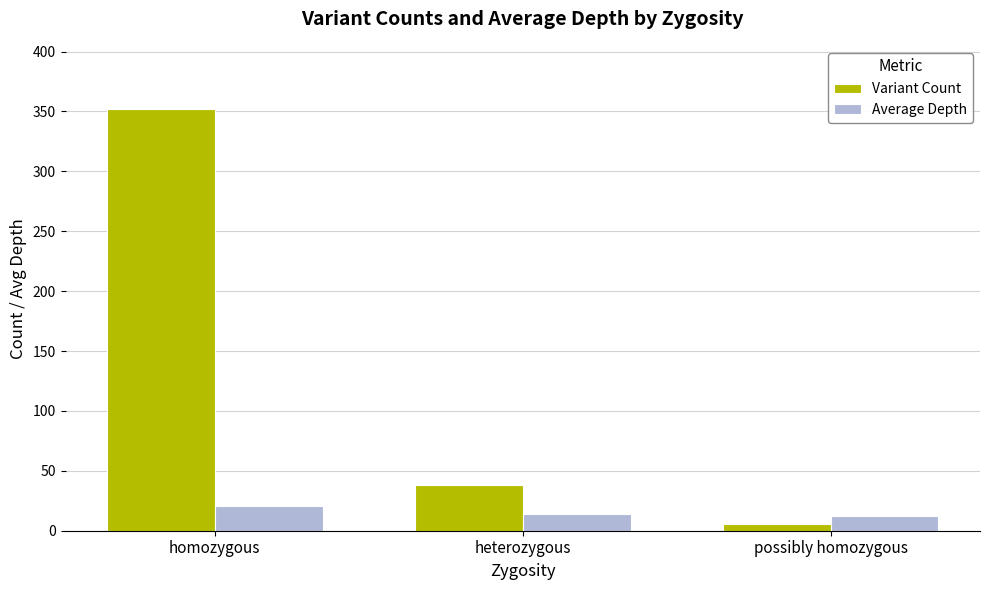

At which category is the sum across all series the highest?

homozygous